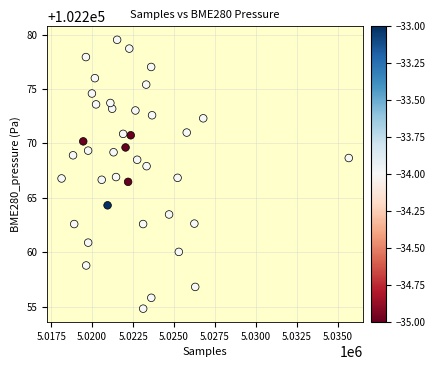

What is the range of Y values (max minus min)?

24.7